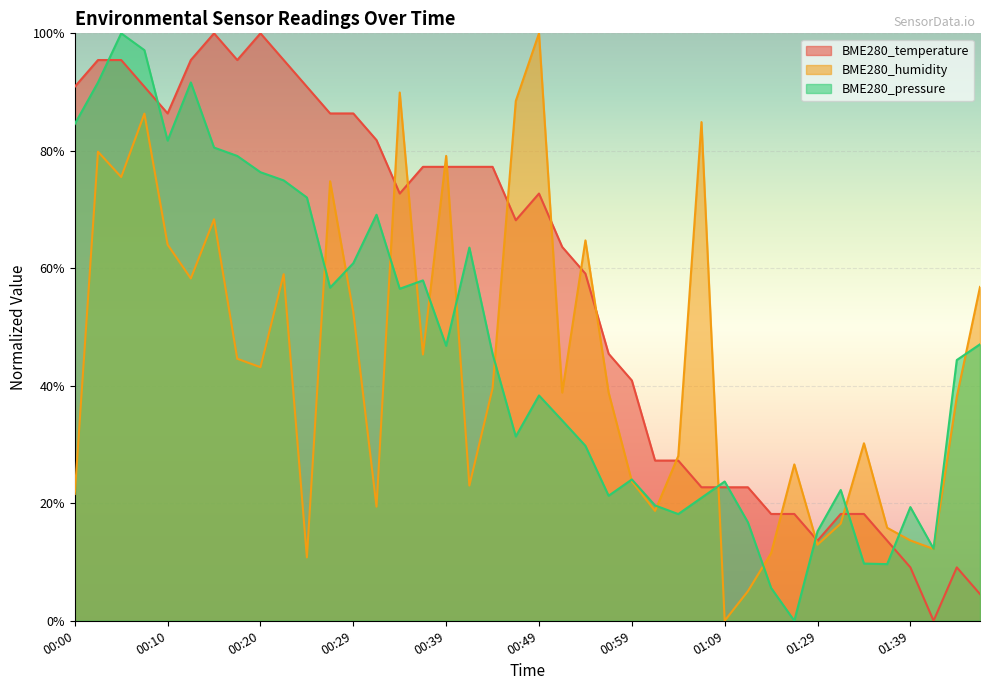

What is the difference between the maximum and minimum values in the BME280_humidity series?

1.0